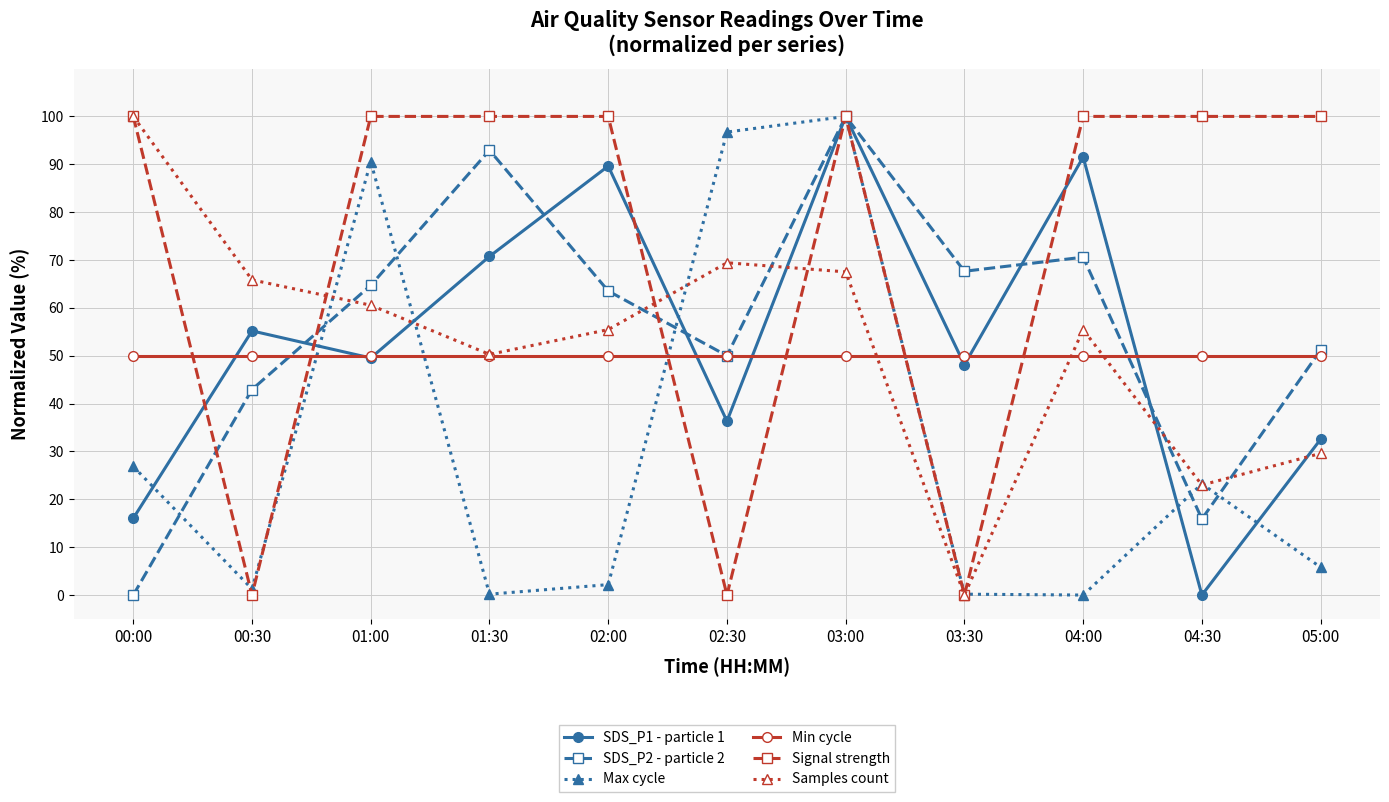

How many series are shown in this chart?

6